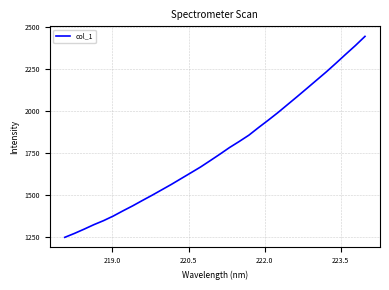

What is the maximum value shown in the chart?

2441.7